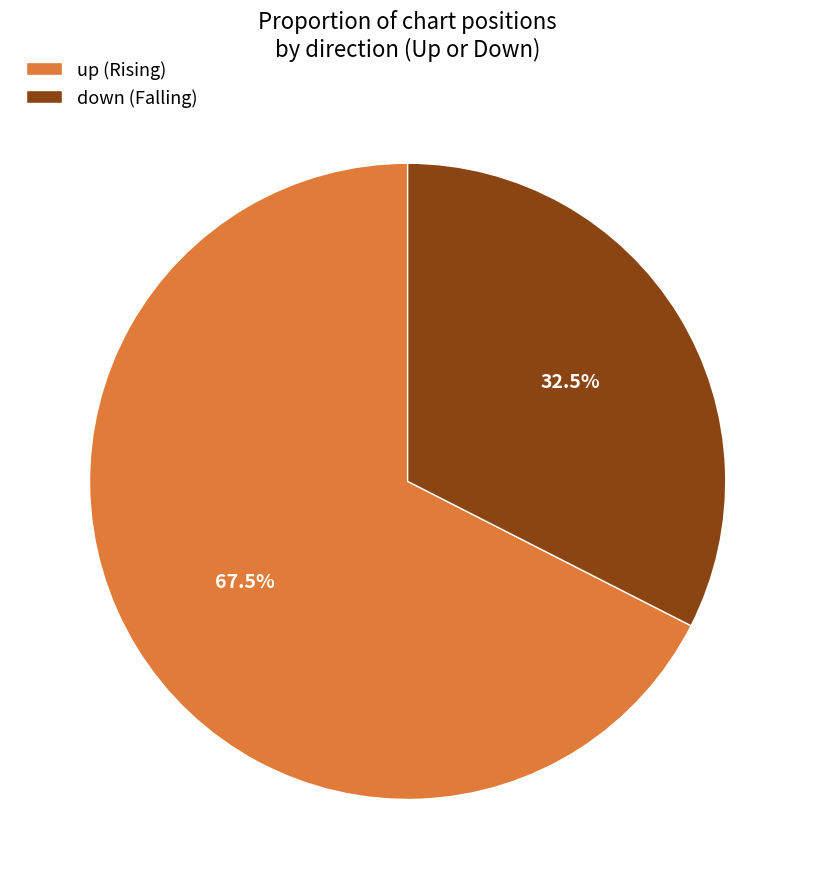

Is down the majority of the pie?

No